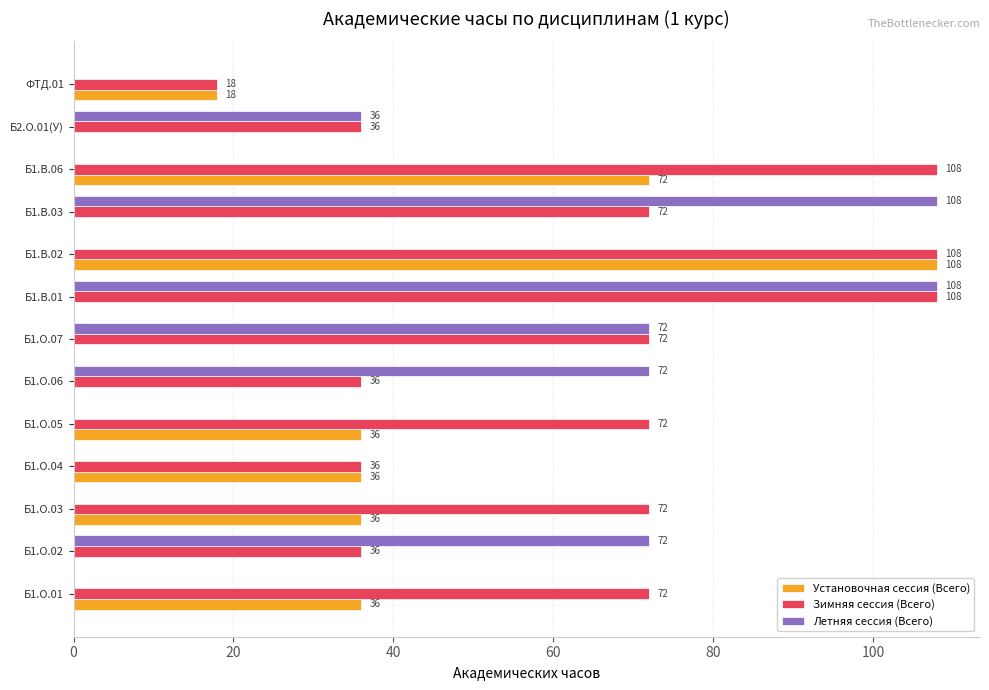

What is the sum of all Летняя сессия (Всего) values?

468